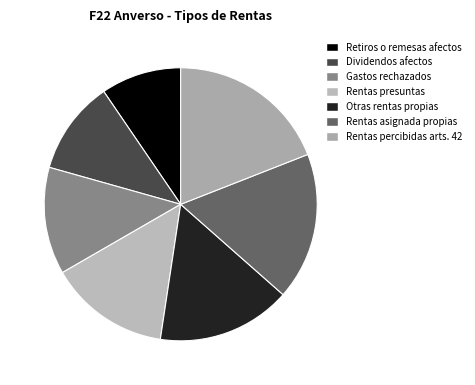

How many slices are in this pie chart?

7